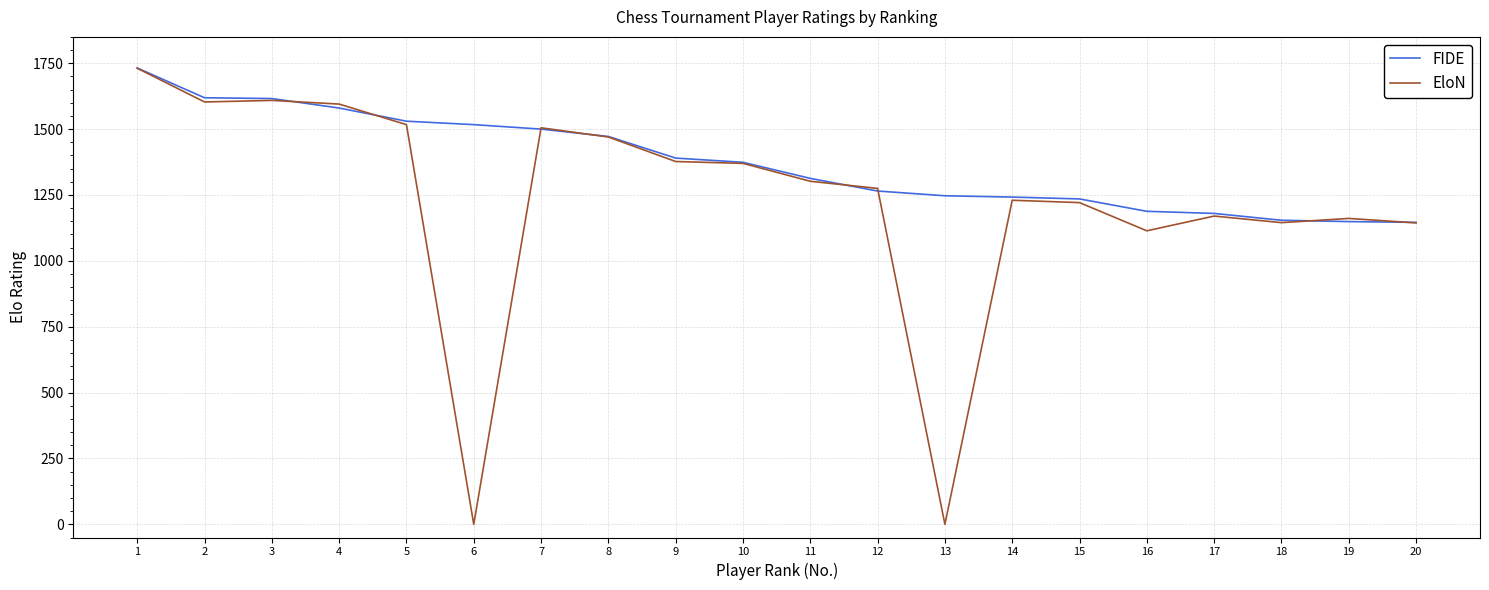

What is the difference between the maximum and minimum values in the EloN series?

1731